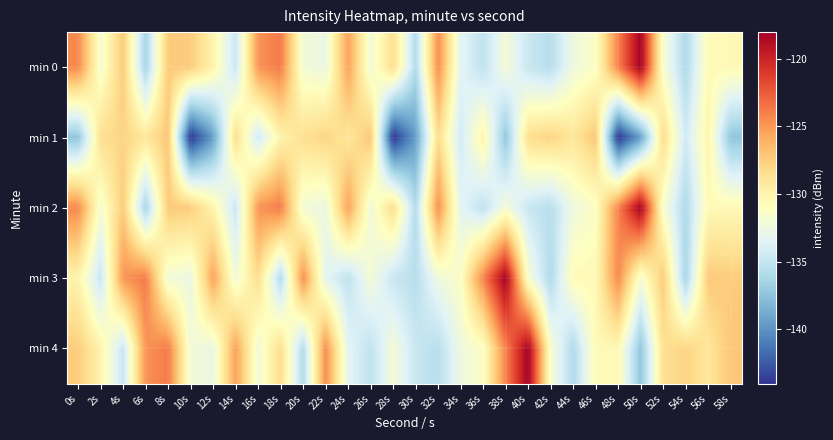

At which category does the chart reach its minimum across all series?

10s